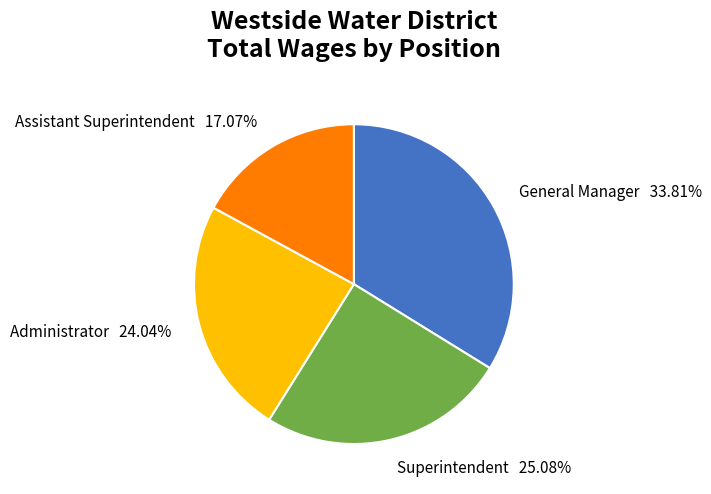

To the nearest percent, what percentage of the pie is Assistant Superintendent?

17%